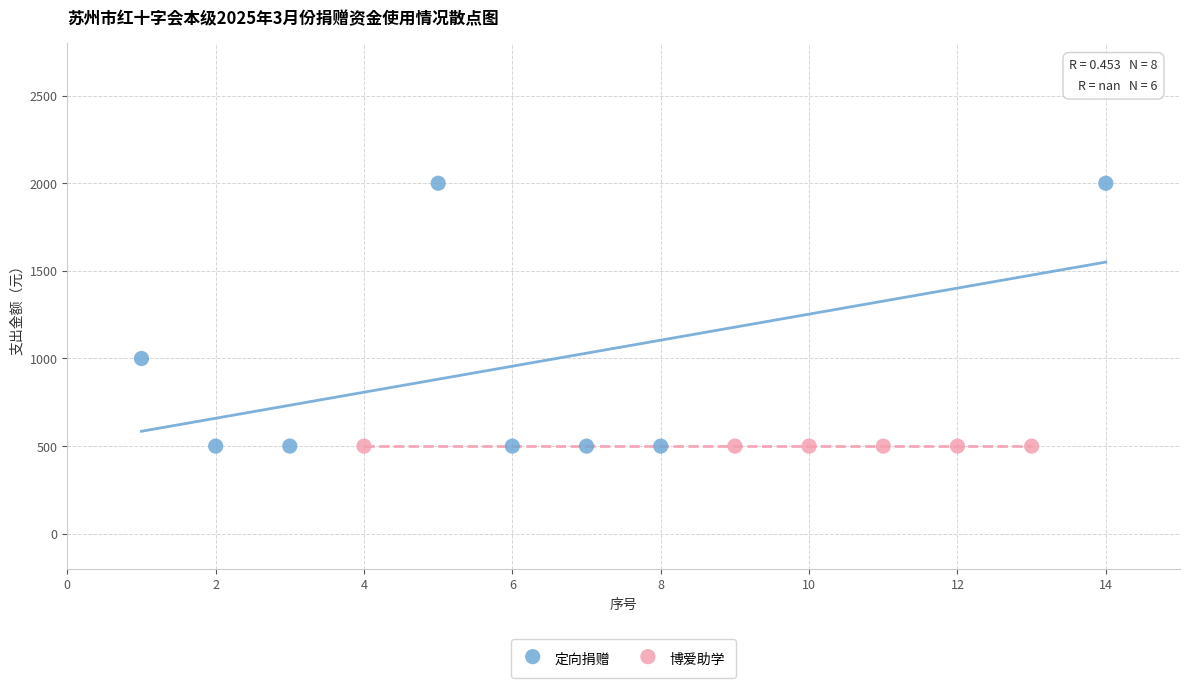

Which series contains the highest Y value?

定向捐赠